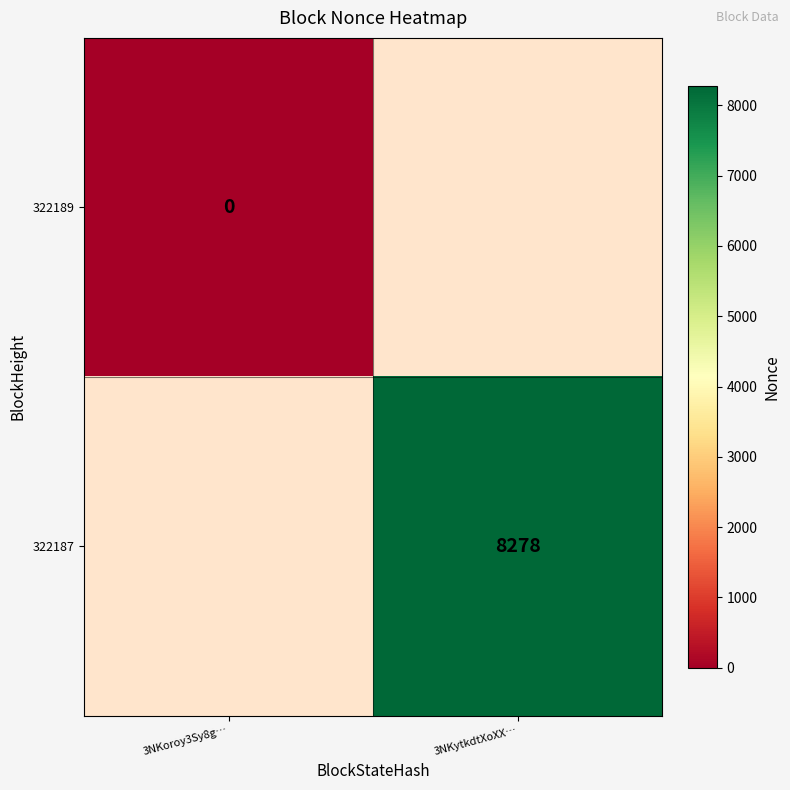

The value of 322187 at 3NKytkdtXoXX… is 8278. True or false?

True